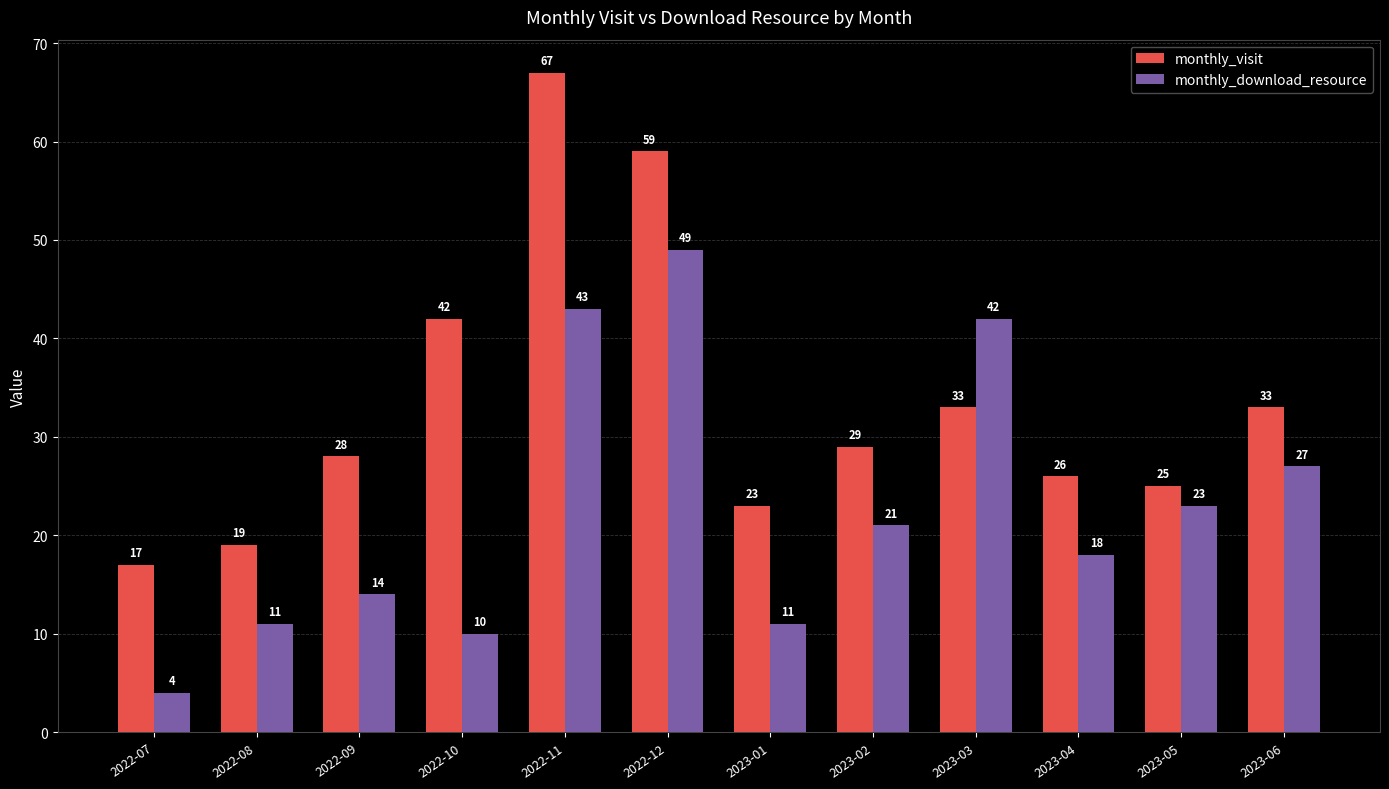

What is the difference between the highest and lowest values at 2023-01?

12